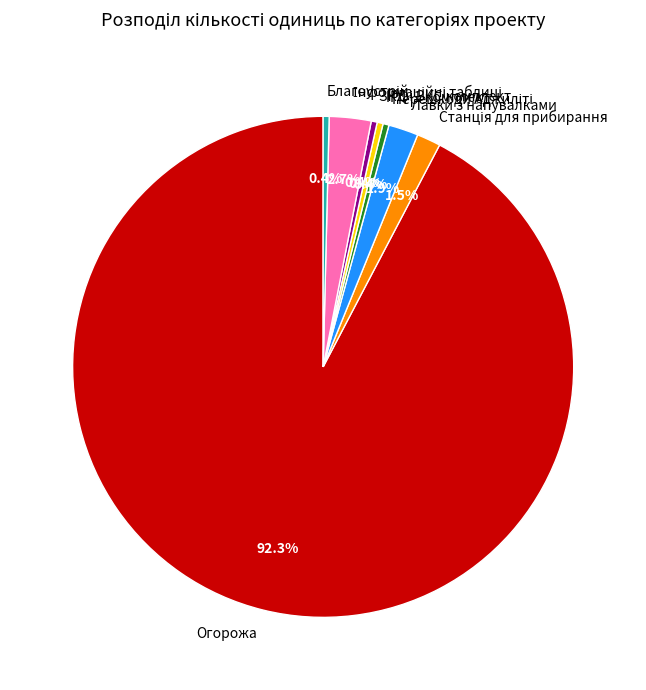

What portion of the pie excludes Огорожа?

7.7%